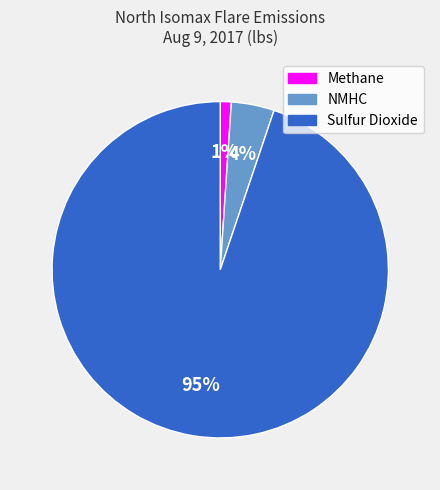

Do Sulfur Dioxide and NMHC together represent more than half of the pie?

Yes